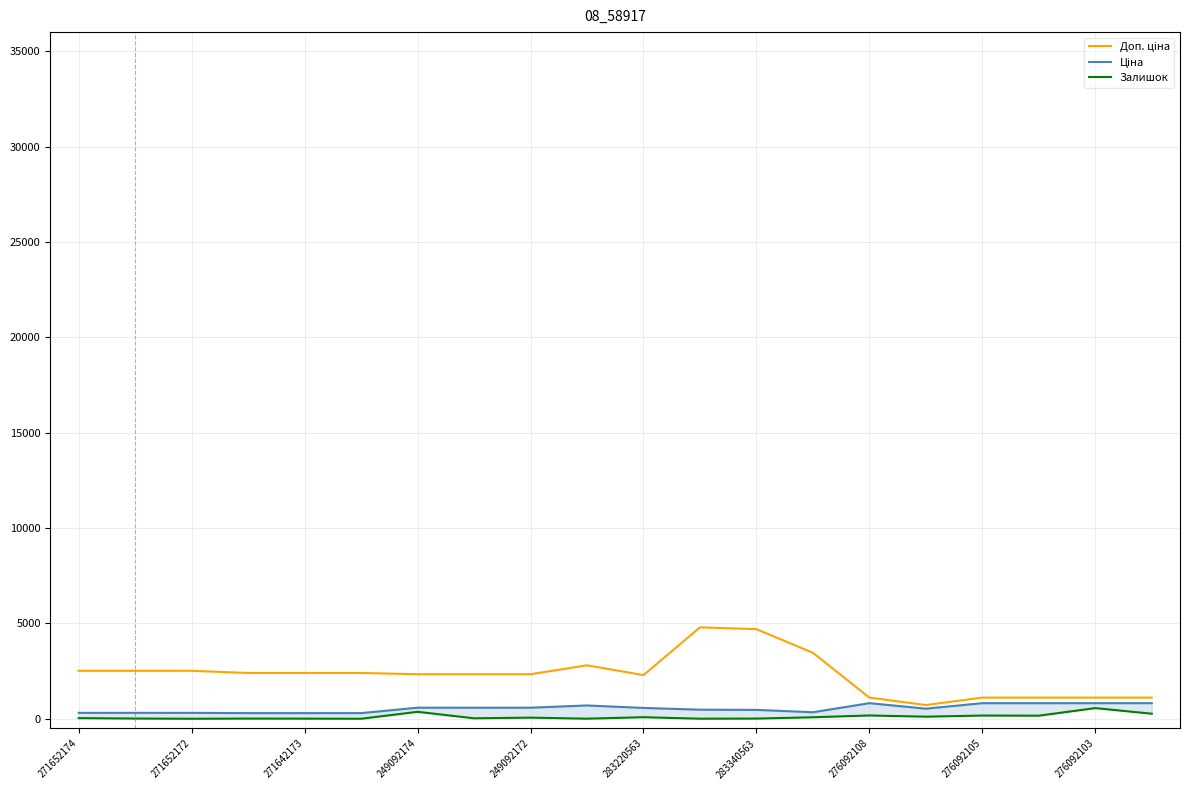

What position from the right is 276092108?

6